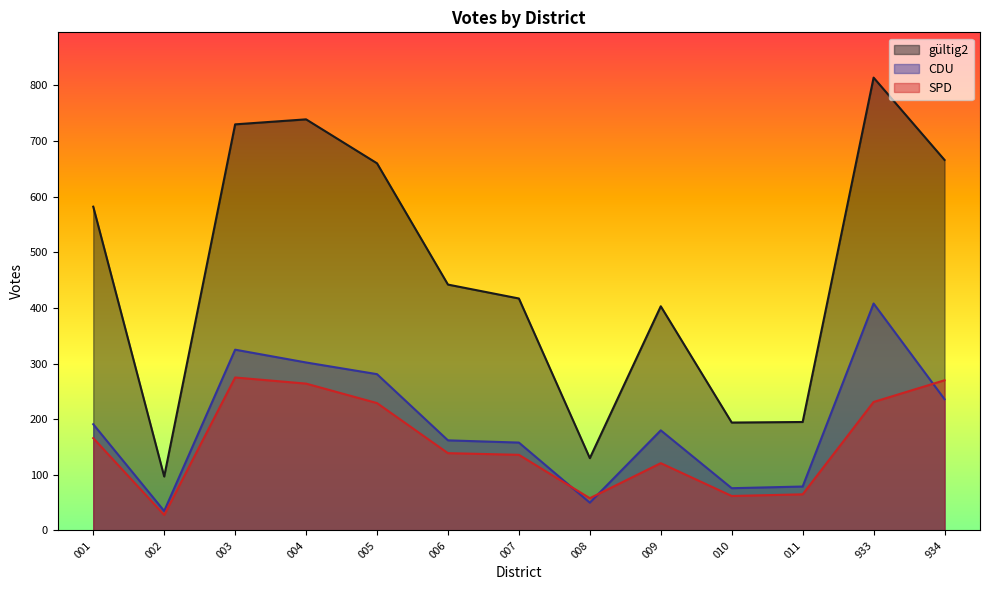

What is the value of the gültig2 point at the 5th from the left?

660